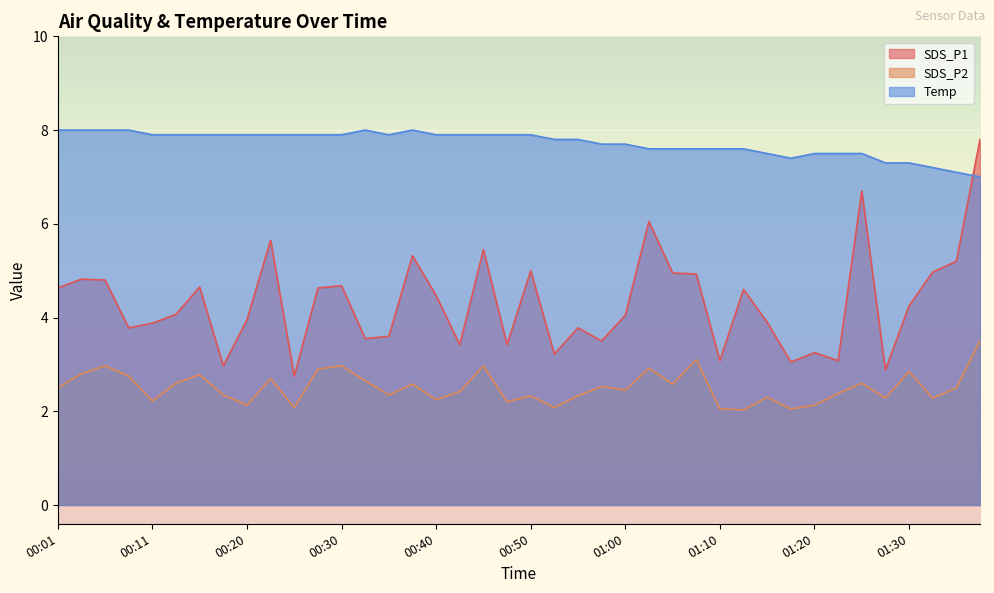

Which series ends up on top after the final intersection of Temp and SDS_P1?

SDS_P1